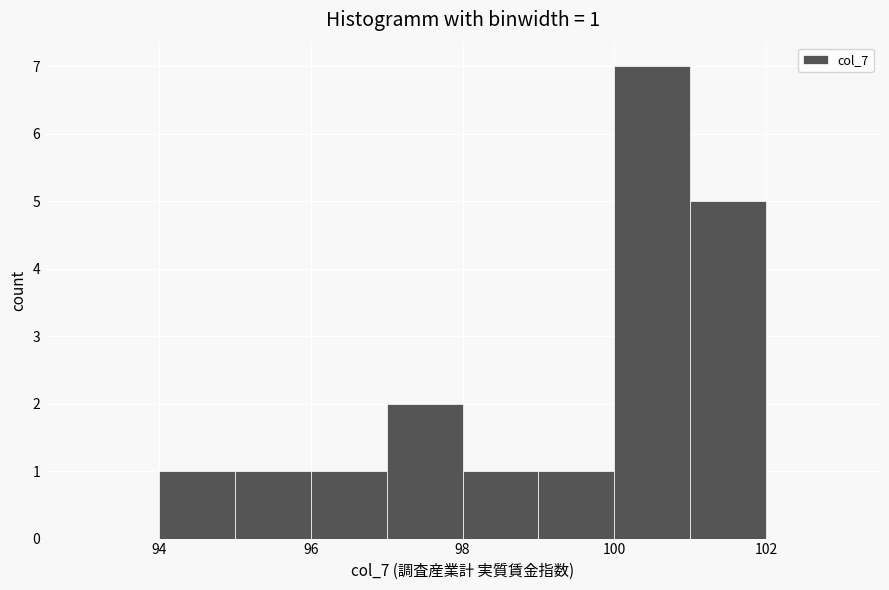

Over which range of the x-axis is the bar tallest?

100 to 101